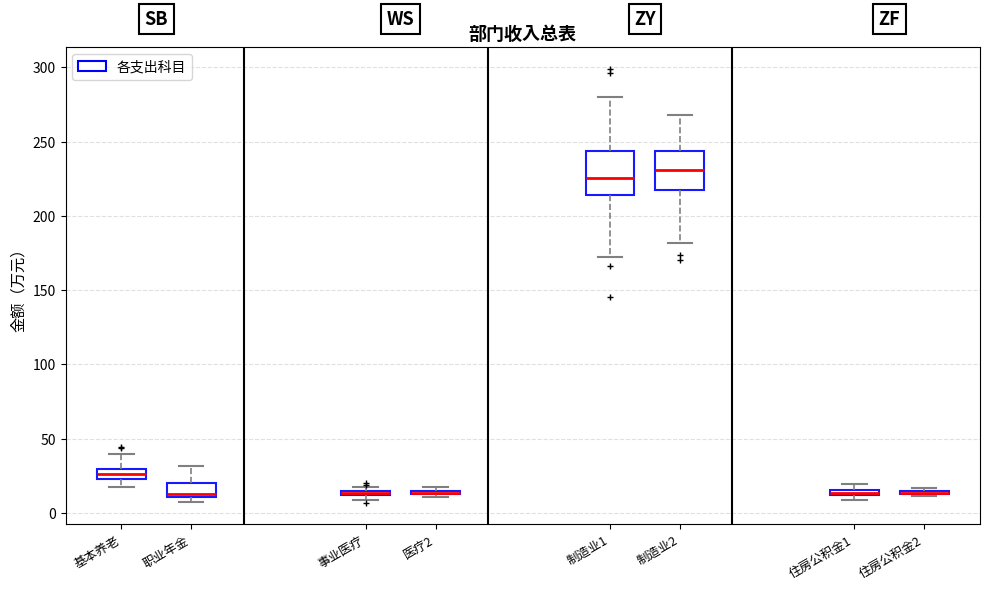

Where is the lower edge of the box for 制造业1 on the y-axis? The values are not printed on the chart, so give them approximately, as read against the axis.

215